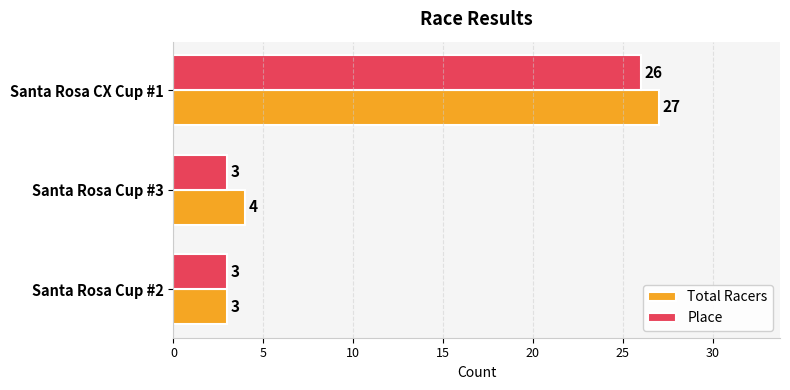

Which series has the largest total across all categories?

Total Racers